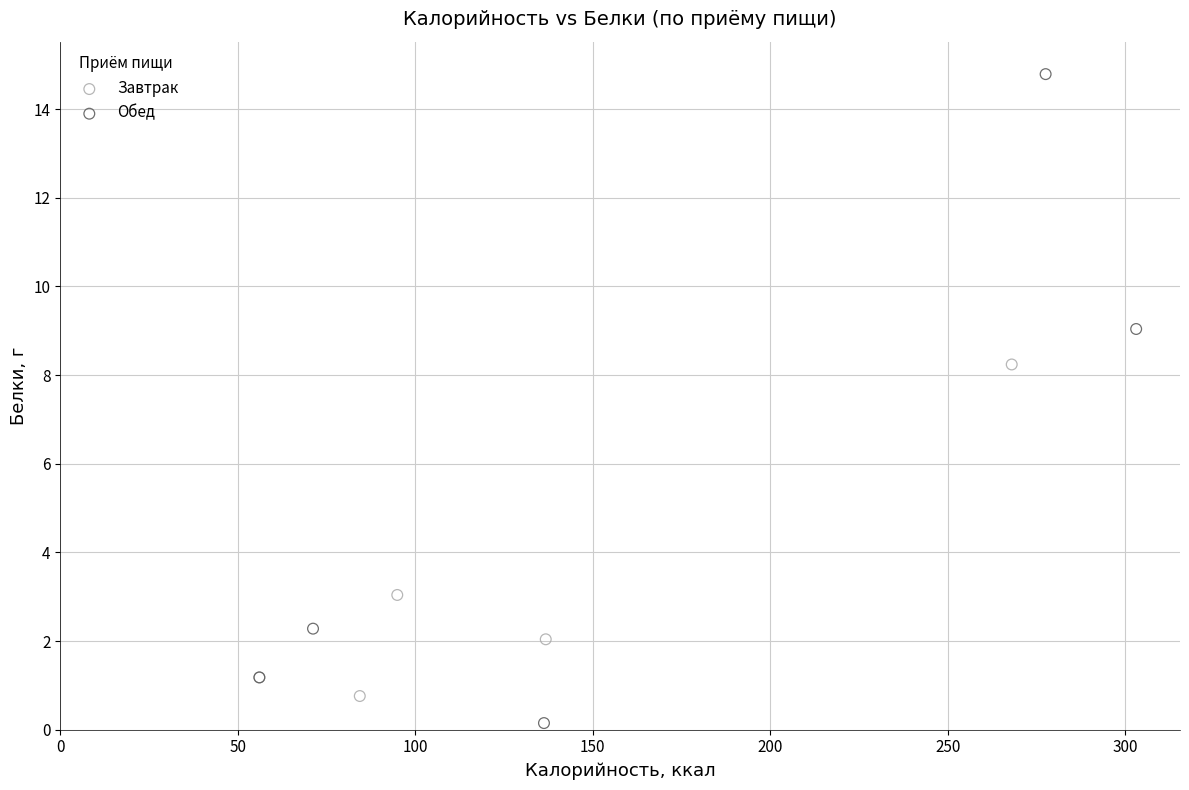

Which series has the widest spread of Y values?

Обед